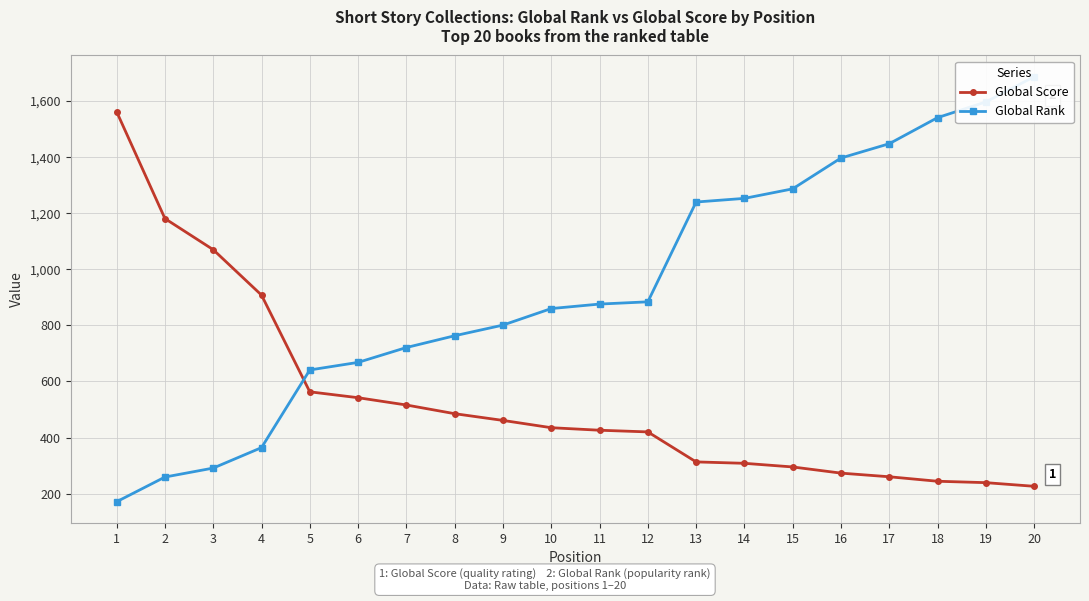

Reading right to left, extract all data points from this chart.

Global Score: 20=226	19=239	18=244	17=260	16=273	15=295	14=308	13=313	12=420	11=426	10=435	9=461	8=485	7=516	6=542	5=563	4=908	3=1070	2=1181	1=1562
Global Rank: 20=1687	19=1597	18=1541	17=1448	16=1397	15=1287	14=1253	13=1240	12=884	11=876	10=860	9=801	8=763	7=721	6=668	5=641	4=364	3=291	2=259	1=171